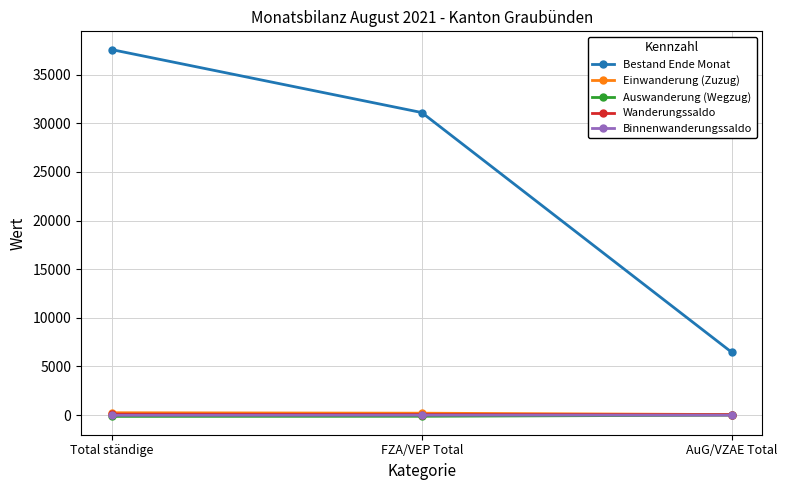

What position from the left is FZA/VEP Total?

2